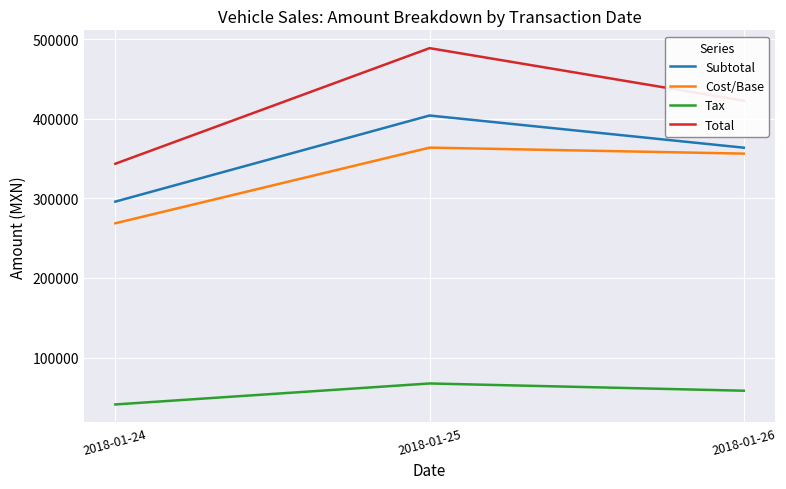

At which label does Total reach its minimum?

2018-01-24